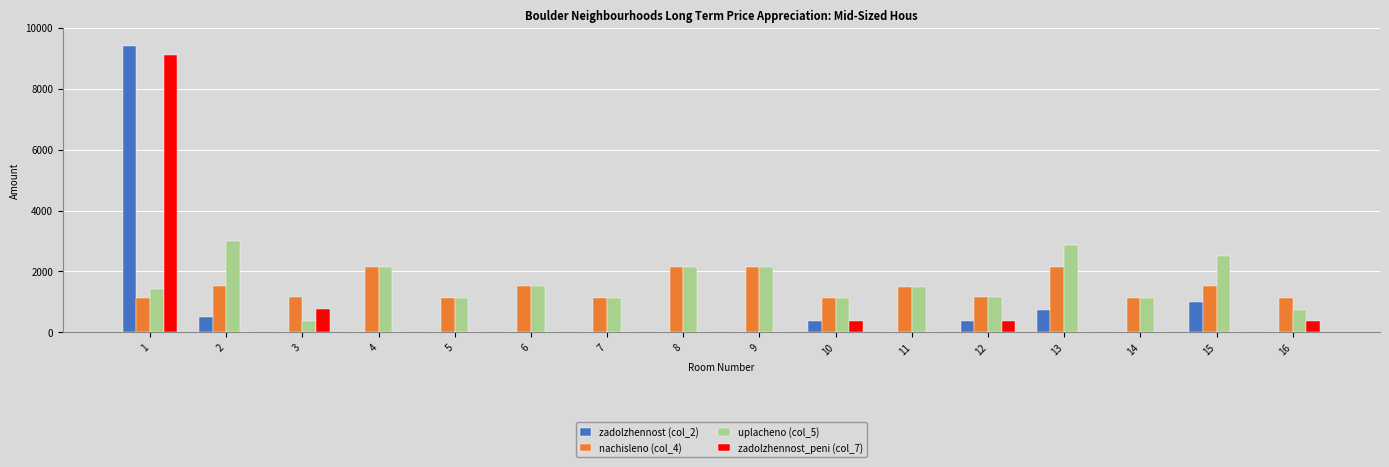

Is it true that zadolzhennost (col_2) equals 0.0 at 9?

True